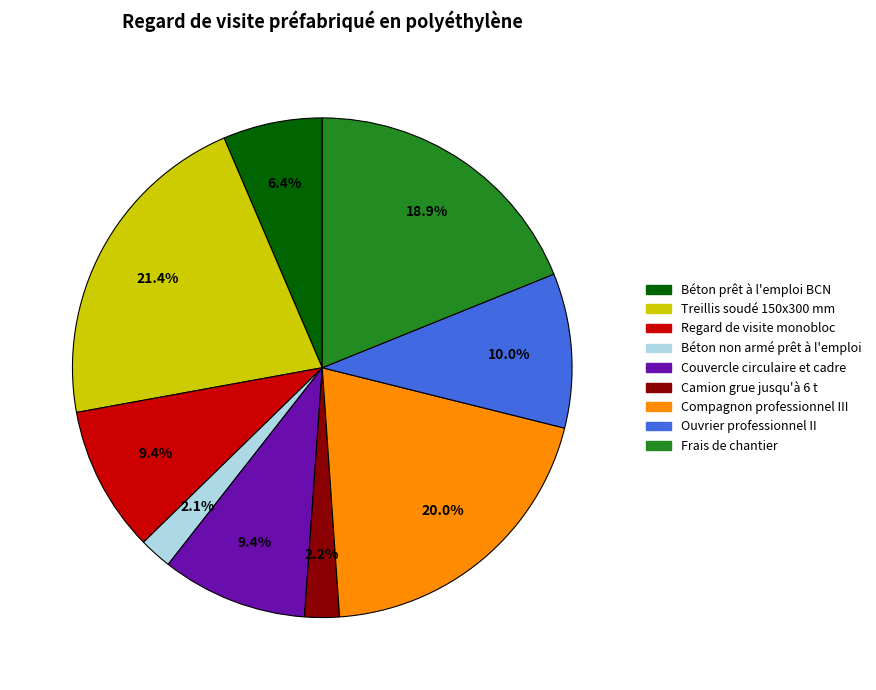

How many segments does this pie chart have?

9